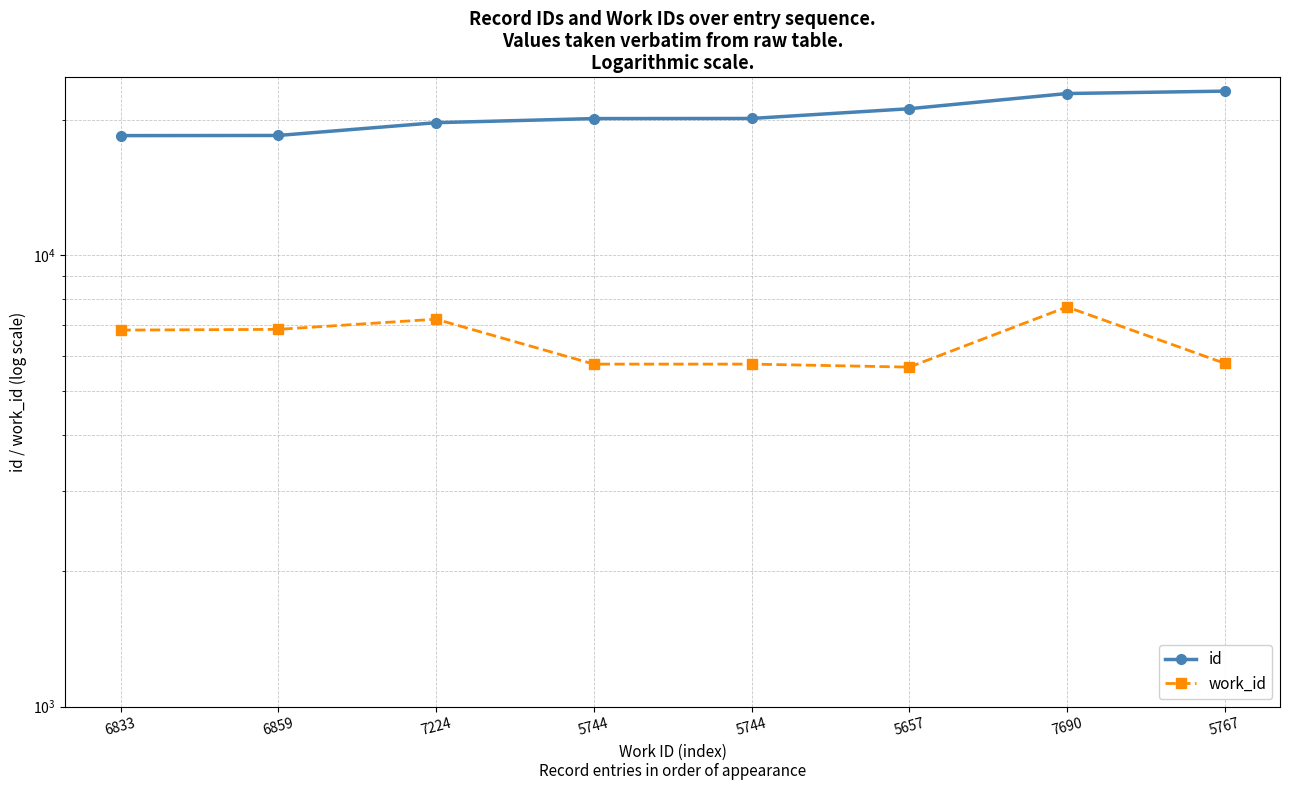

What is the difference between the maximum and minimum values in the id series?

4700